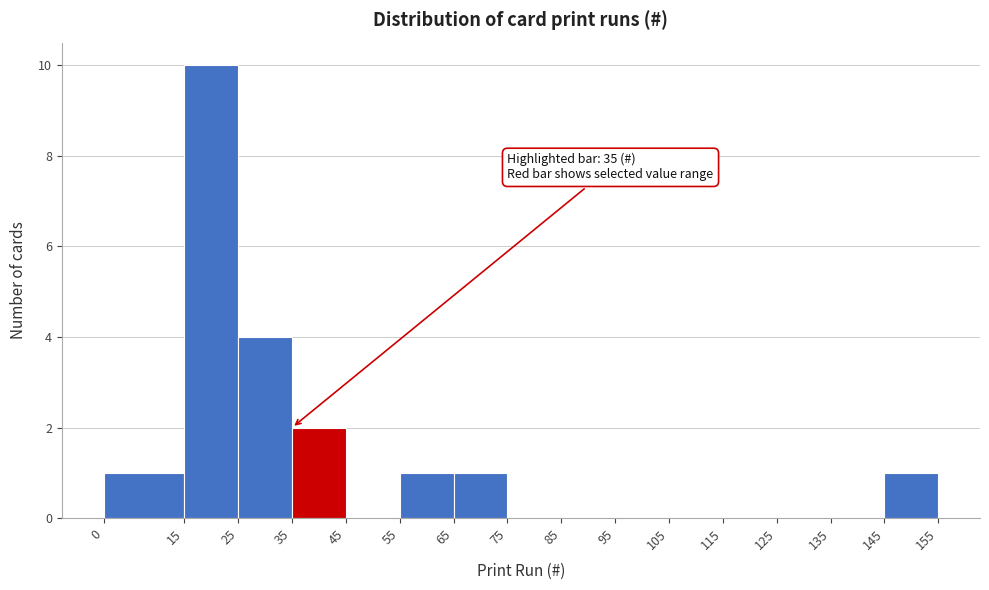

Over which range of the x-axis is the bar tallest?

15 to 25